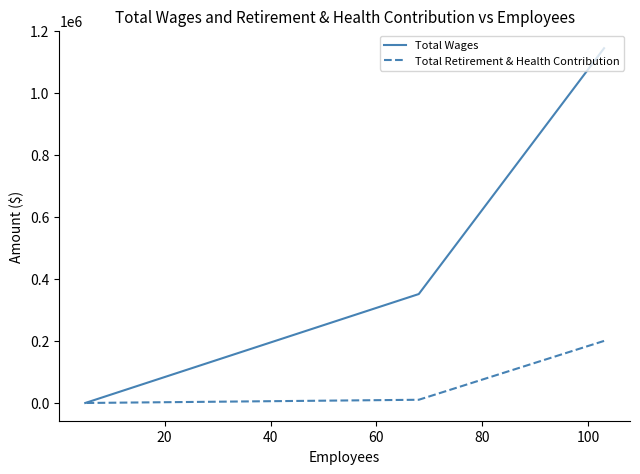

At how many categories does at least one series exceed 694461?

1